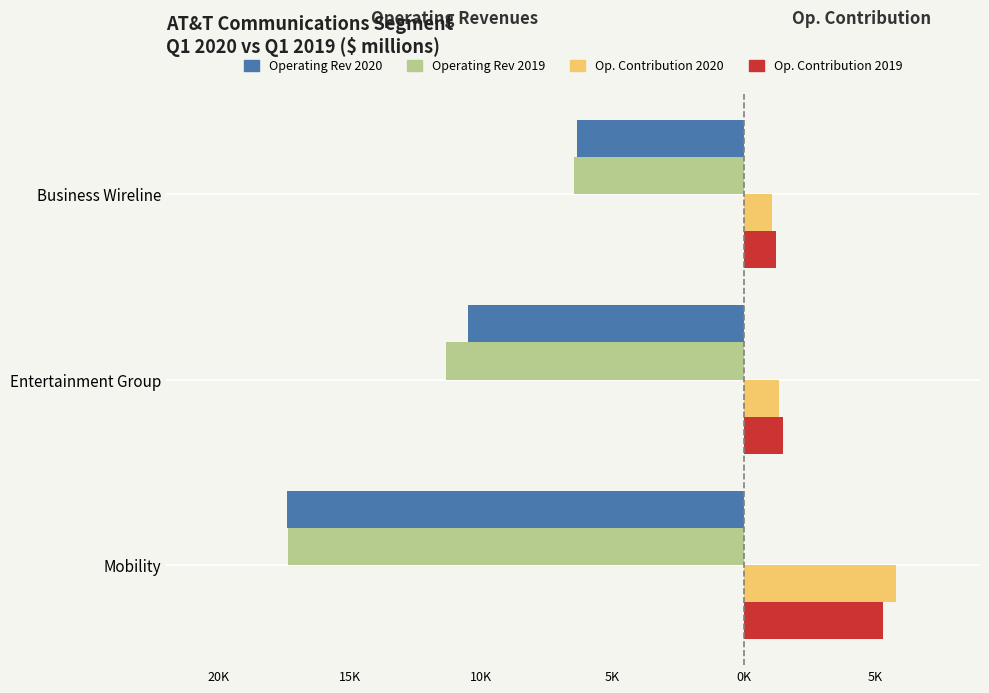

What is the difference between the maximum and minimum values in the Operating Rev 2019 series?

10885